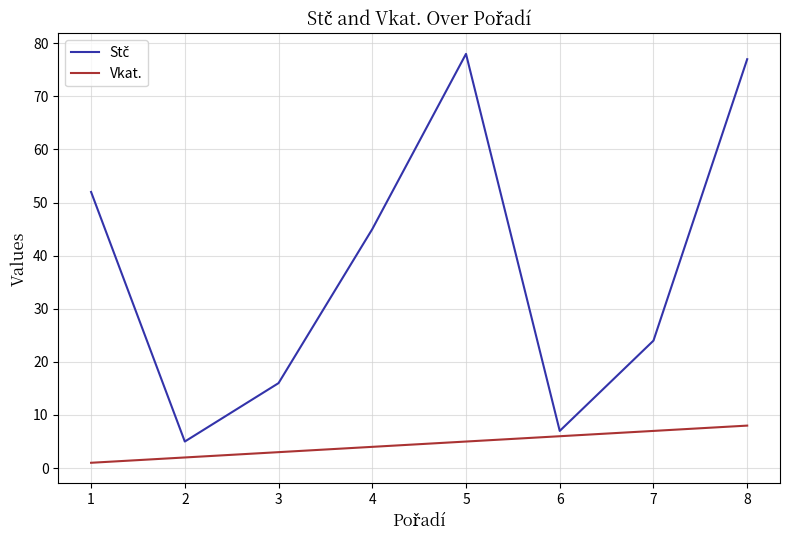

True or false: Vkat. has a value of 12 at 8.

False